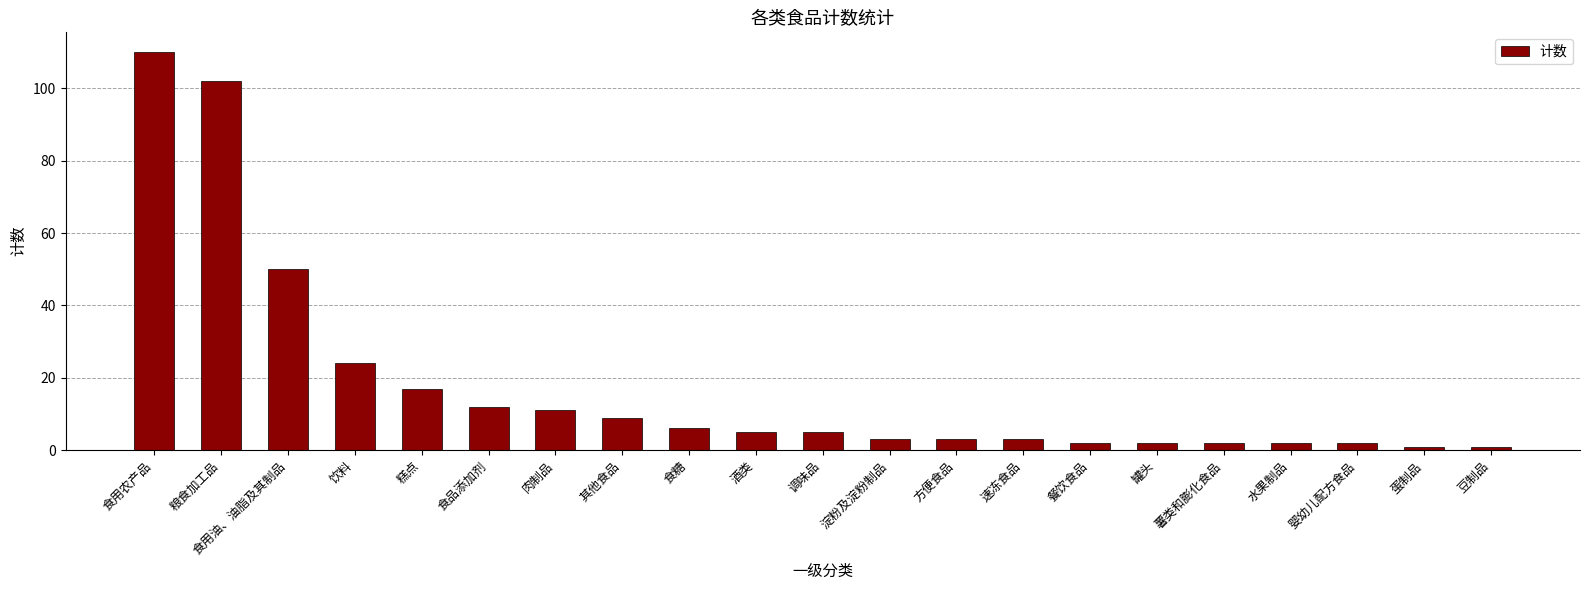

How many categories are shown in the chart?

21